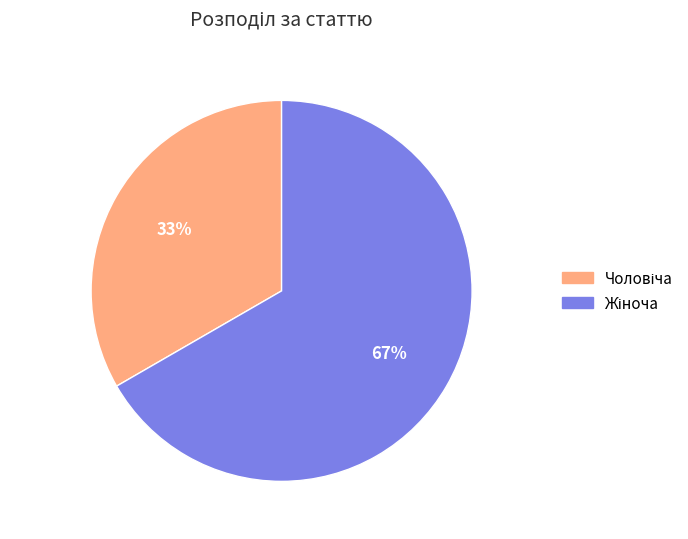

Is there a majority slice in this chart?

Yes